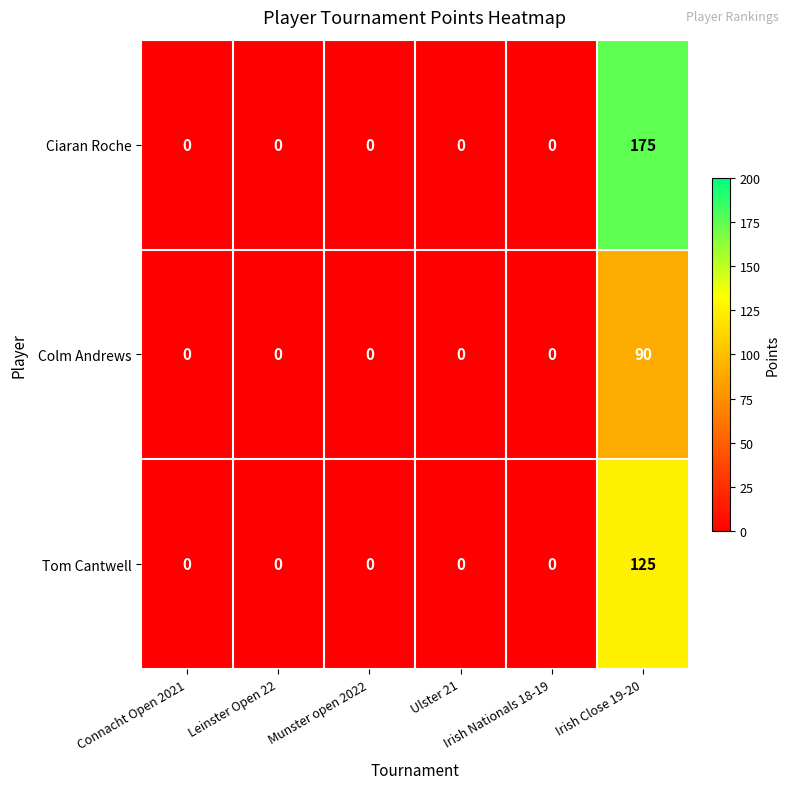

At how many categories does at least one series exceed 74?

1